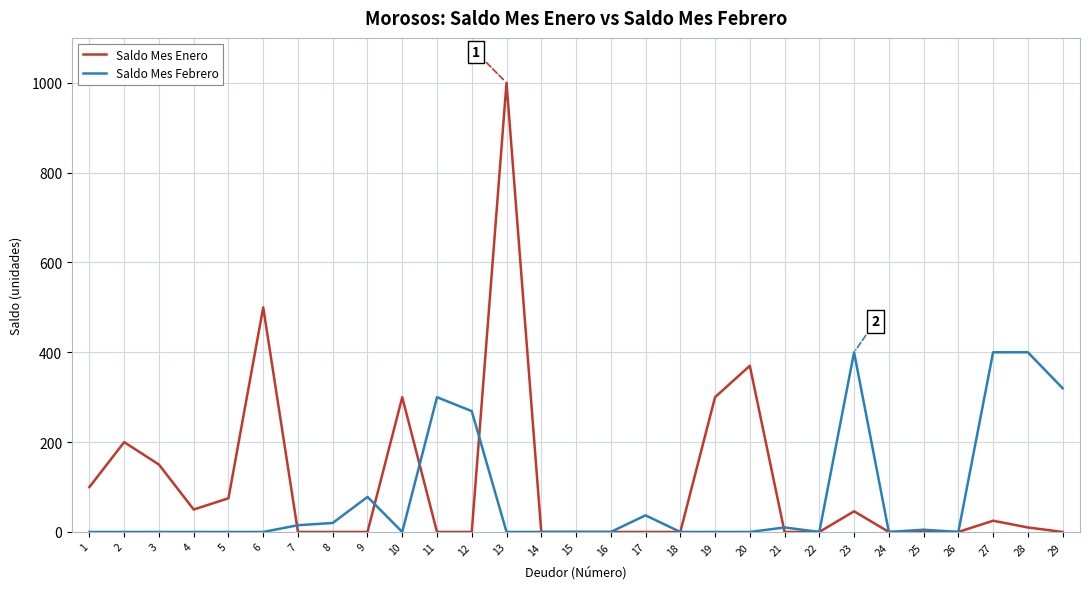

Is the value of Saldo Mes Febrero at 6 greater than the value of Saldo Mes Enero at 5?

No